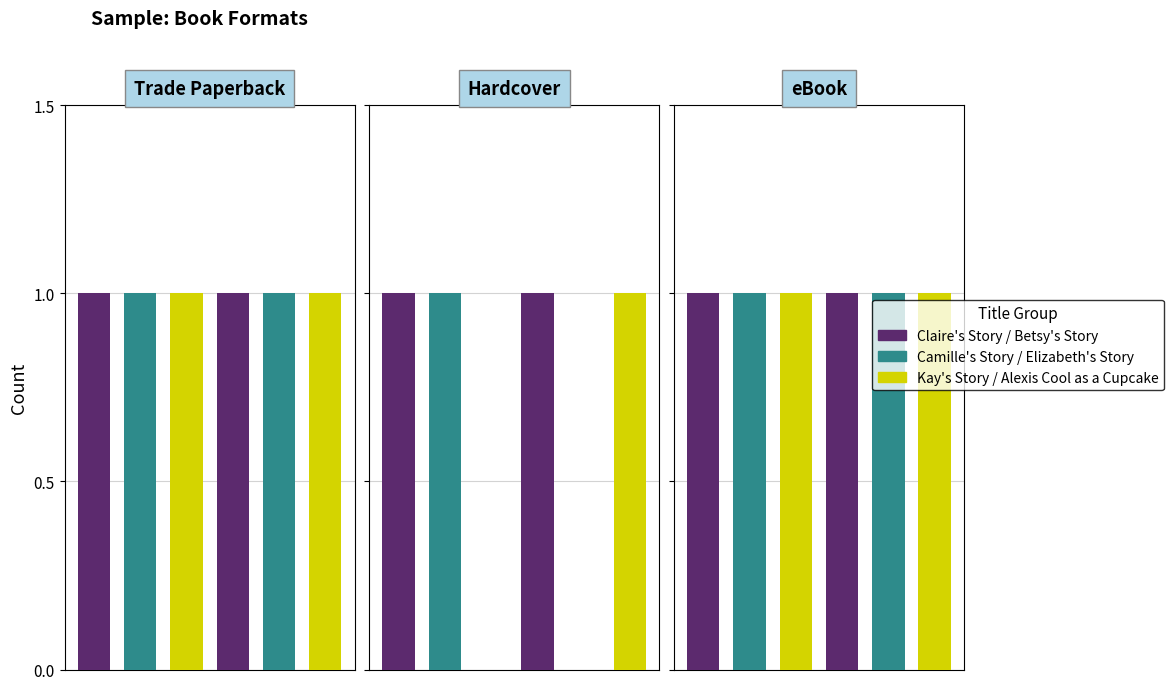

What position from the left is Kay's Story?

3